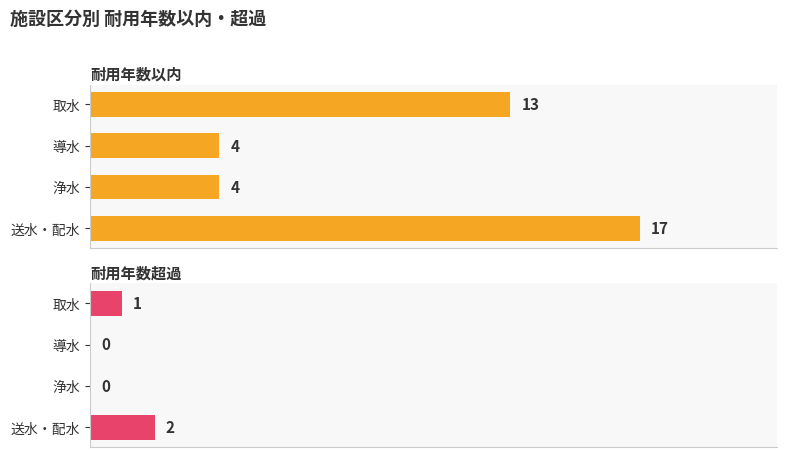

How many series are shown in this chart?

2